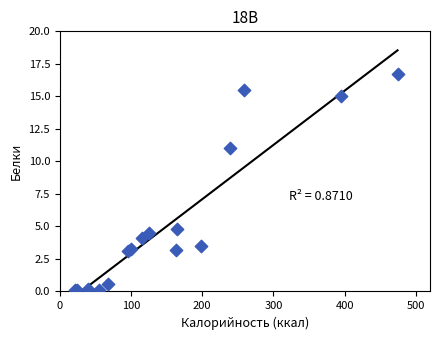

What Y value in the scatter plot is closest to 8?

11.0